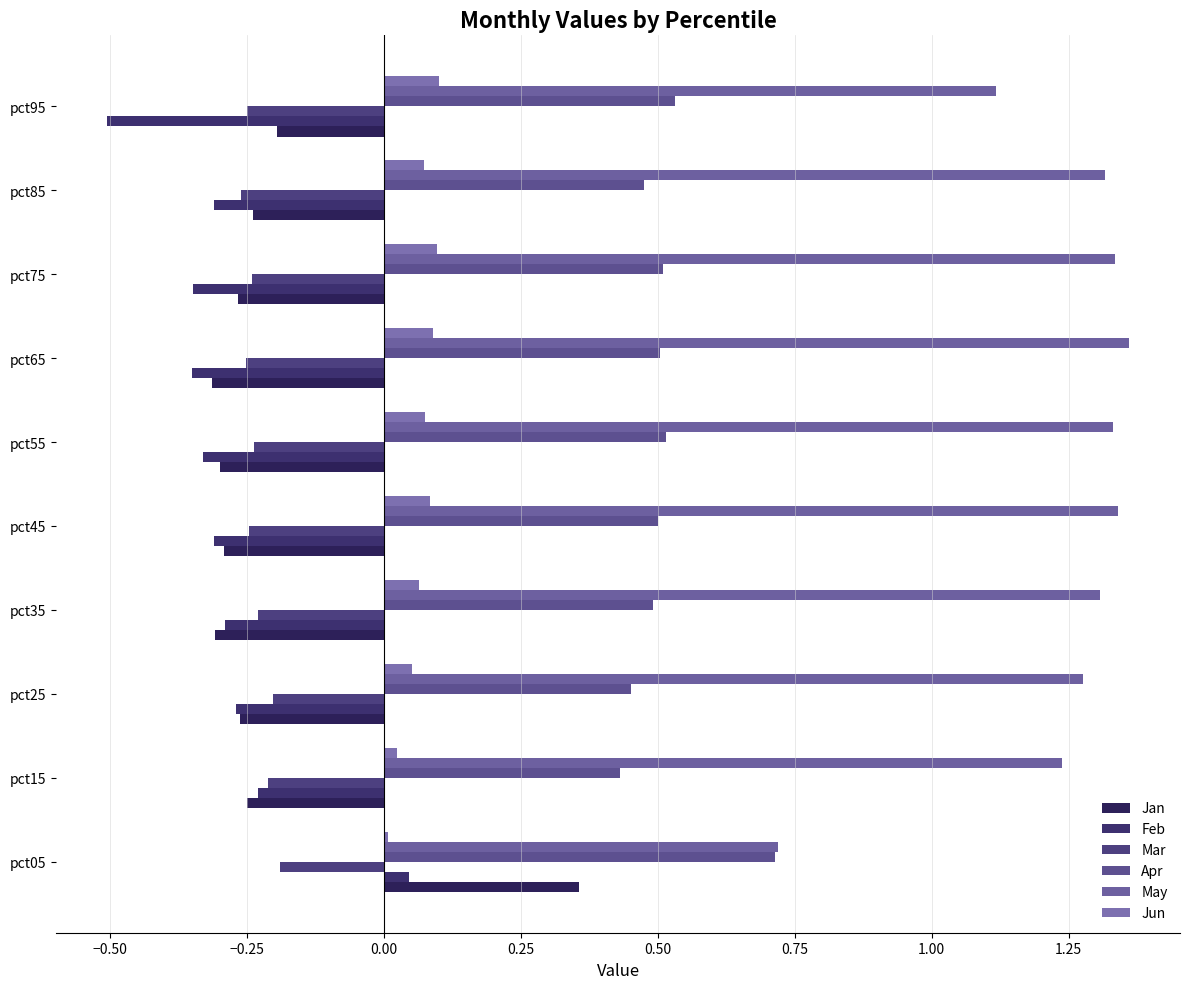

How many categories are shown in the chart?

10